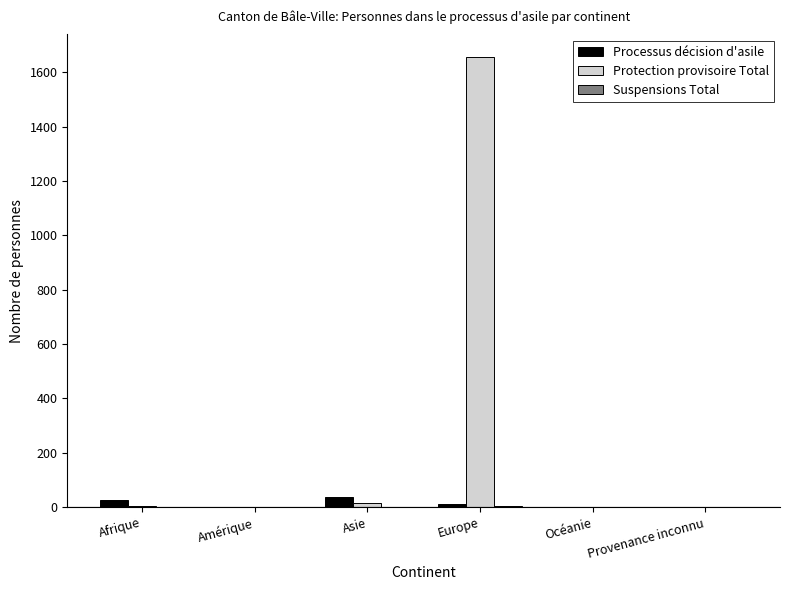

Count the number of data series in this chart.

3